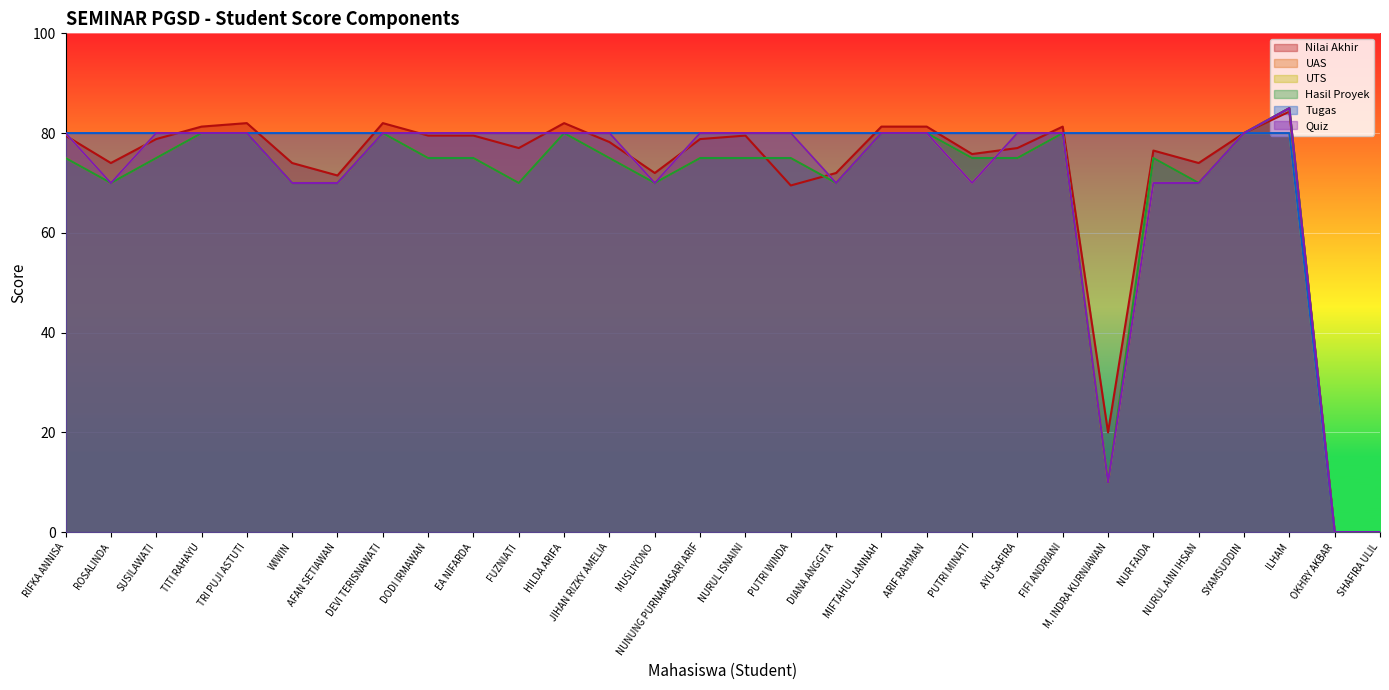

True or false: Tugas and Quiz cross at least once.

False